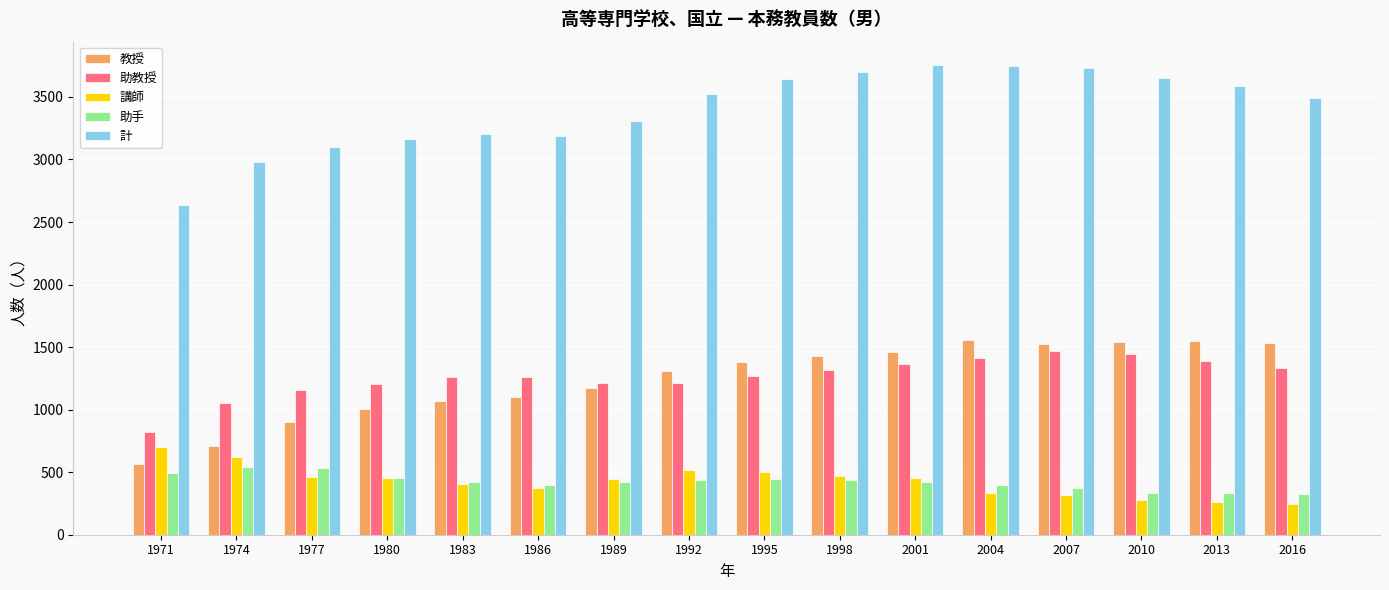

What is the sum of all 助教授 values?

20185